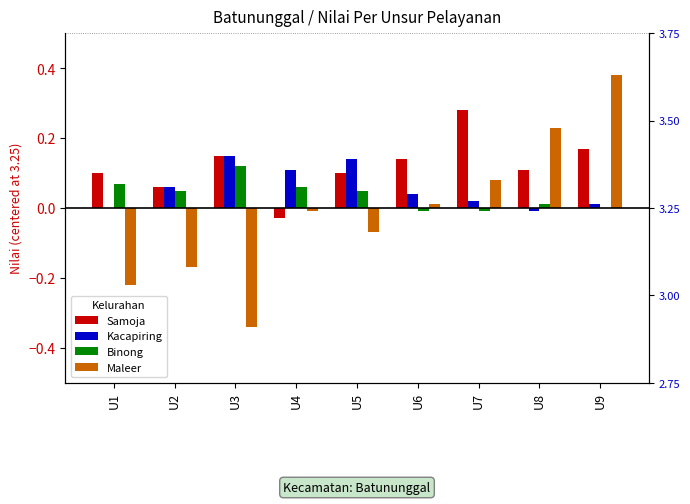

Reading left to right, transcribe all the data shown in this chart.

Samoja: U1=0.1	U2=0.1	U3=0.1	U4=-0.0	U5=0.1	U6=0.1	U7=0.3	U8=0.1	U9=0.2
Kacapiring: U1=0.0	U2=0.1	U3=0.1	U4=0.1	U5=0.1	U6=0.0	U7=0.0	U8=-0.0	U9=0.0
Binong: U1=0.1	U2=0.0	U3=0.1	U4=0.1	U5=0.0	U6=-0.0	U7=-0.0	U8=0.0	U9=0.0
Maleer: U1=-0.2	U2=-0.2	U3=-0.3	U4=-0.0	U5=-0.1	U6=0.0	U7=0.1	U8=0.2	U9=0.4